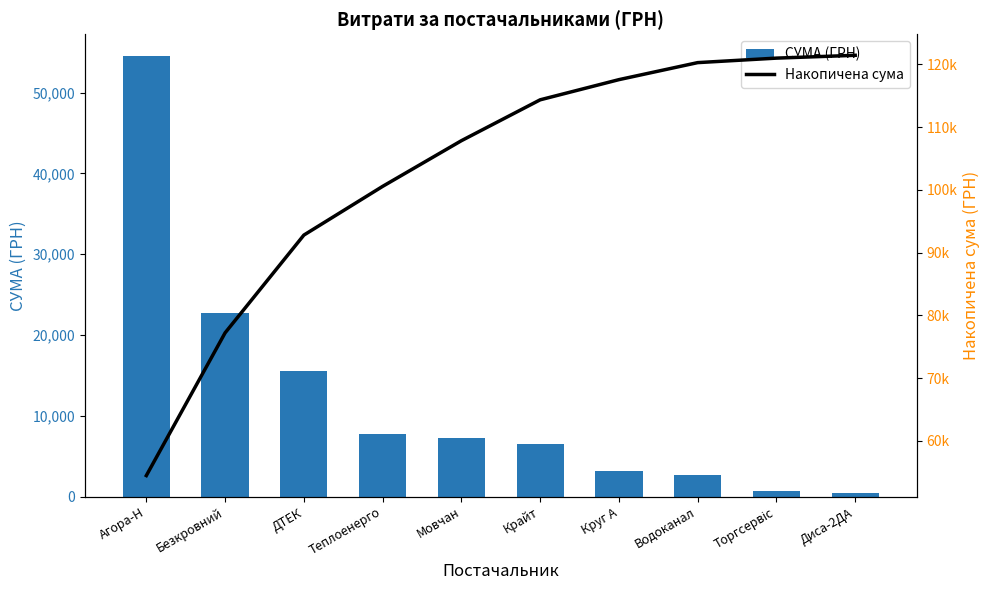

What is the spread (max minus min) of values at Безкровний?

54485.6